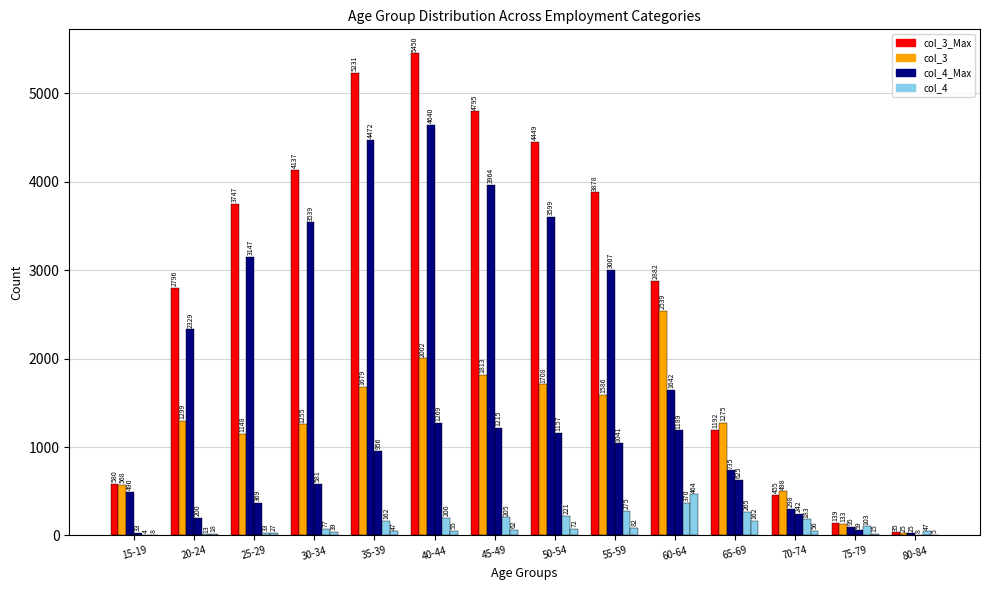

Count the number of categories in the chart.

14